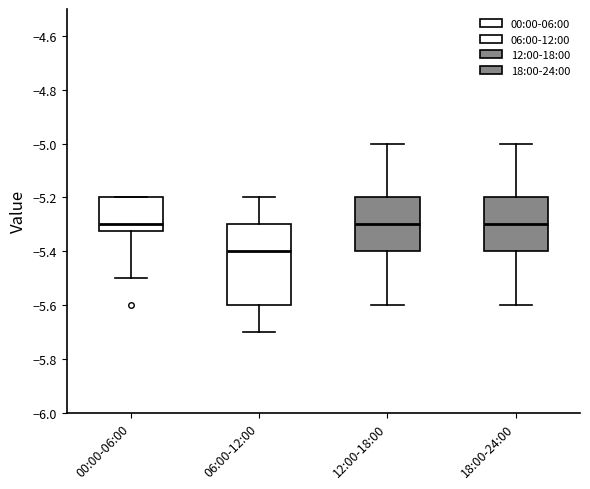

Where does the median line of the box for 06:00-12:00 sit on the y-axis? The values are not printed on the chart, so give them approximately, as read against the axis.

-5.40